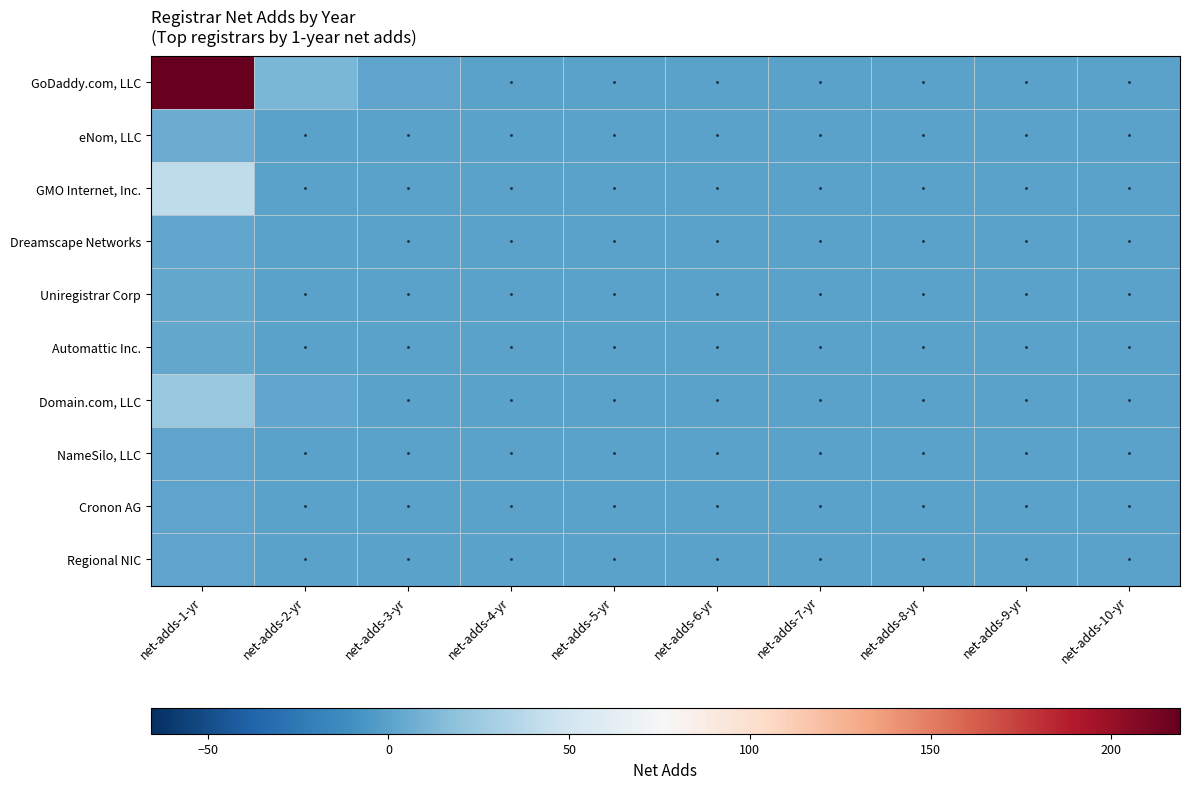

At how many categories does at least one series exceed 208?

1